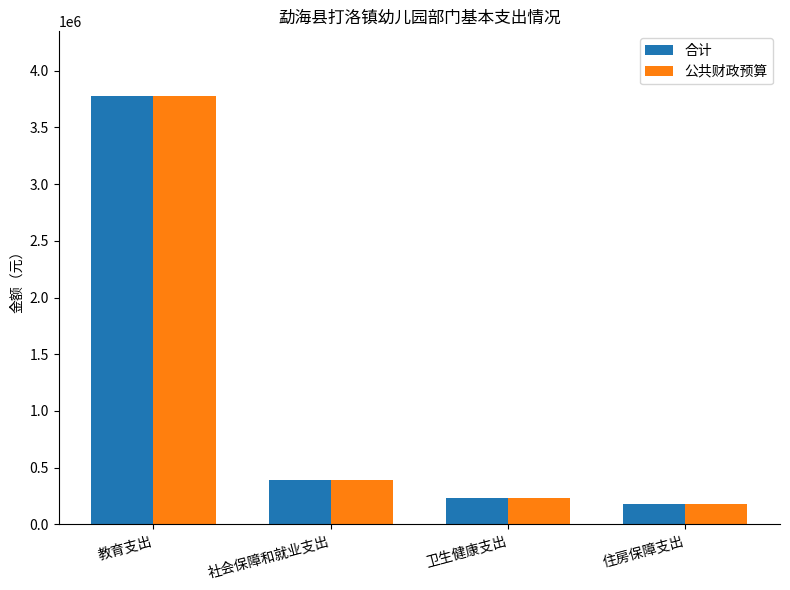

How many bars are there in each group?

2